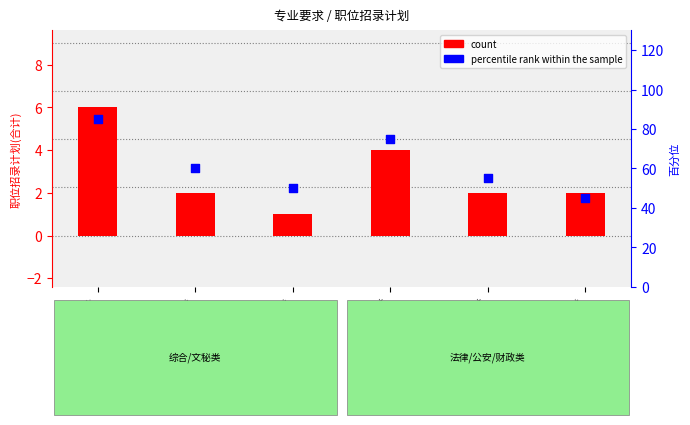

Which series contains the highest Y value?

percentile rank within the sample